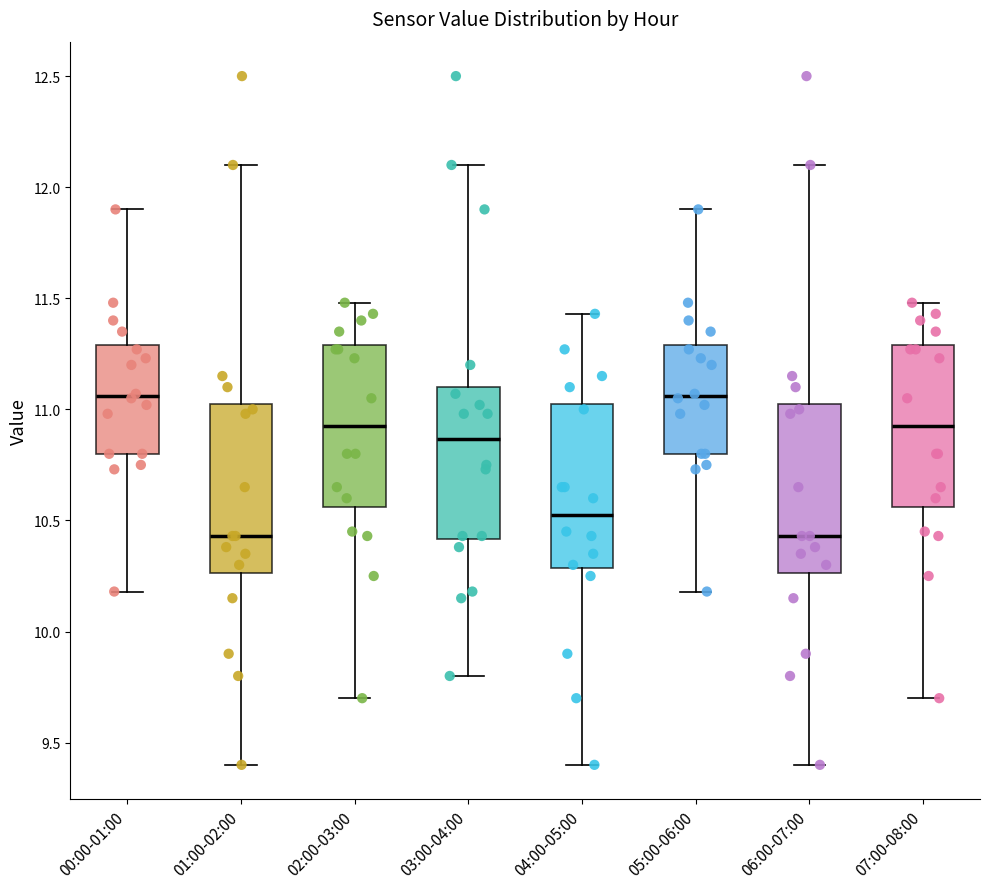

Where is the upper edge of the box for 05:00-06:00 on the y-axis? The values are not printed on the chart, so give them approximately, as read against the axis.

11.30